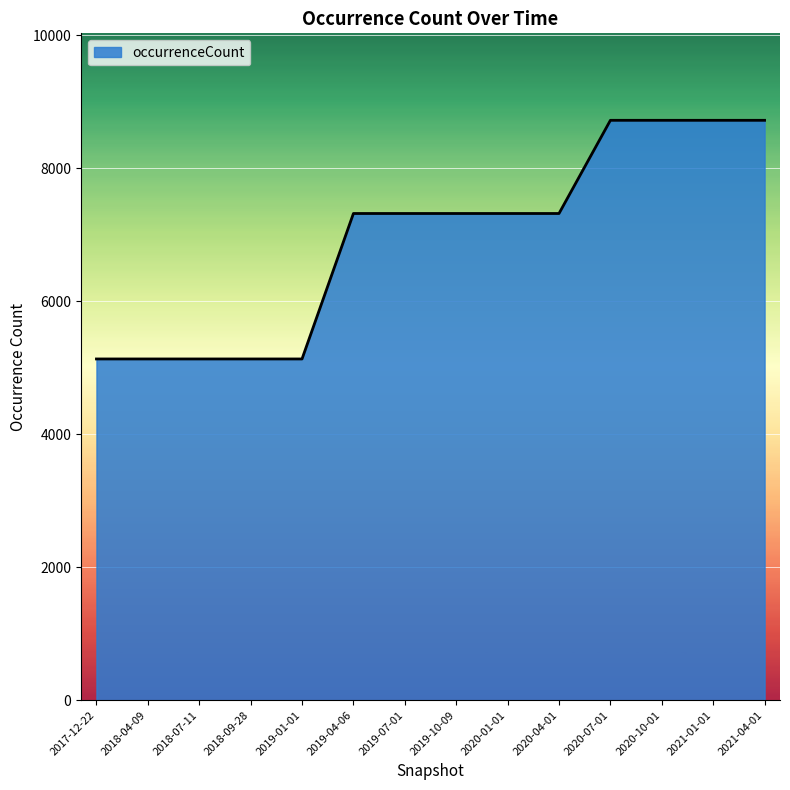

Between 2018-04-09 and 2019-10-09, which is larger?

2019-10-09